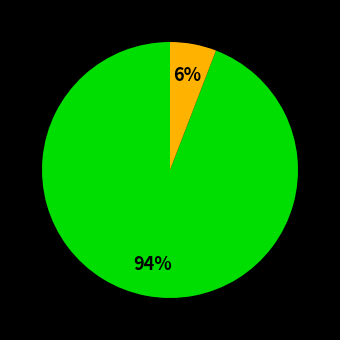

Is there any slice that represents more than half of the pie?

Yes